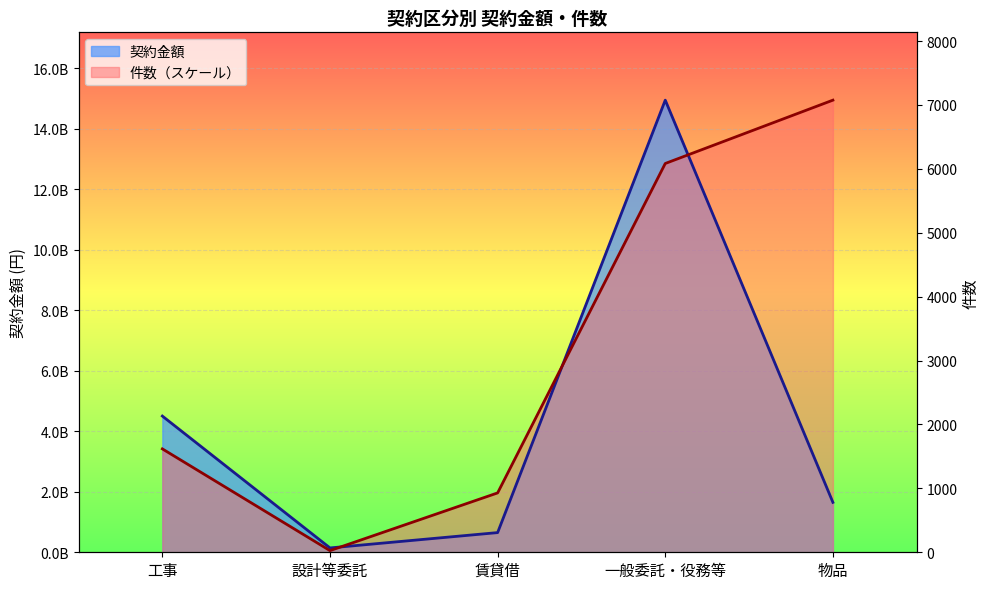

What position from the left is 工事?

1